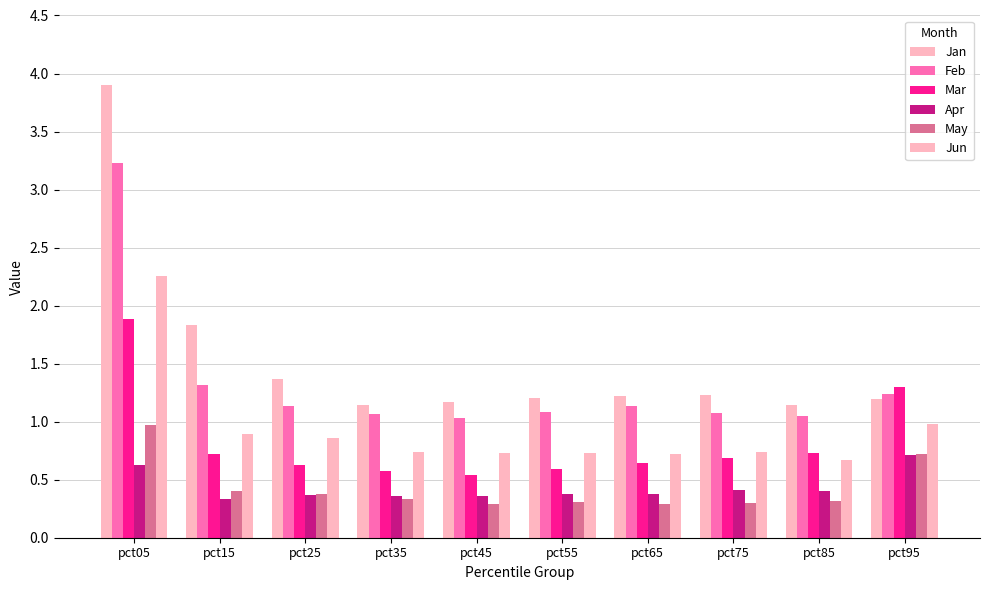

Read the Jan value at pct15.

1.8